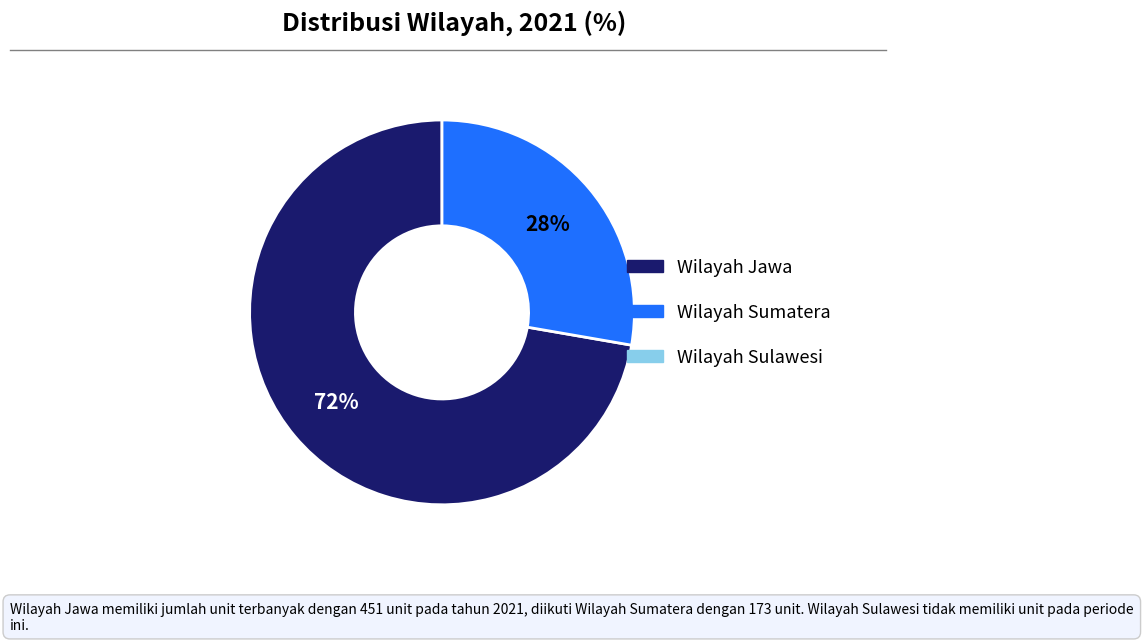

To the nearest percent, what is the average slice percentage?

50%